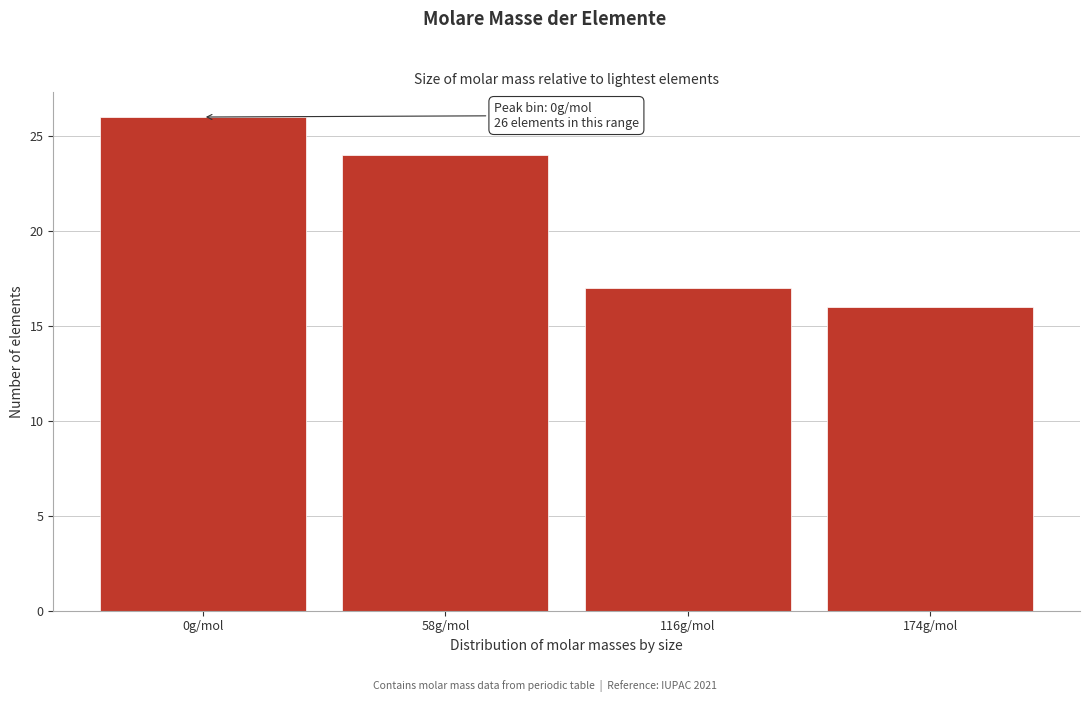

Reading left to right, list all the values displayed in this chart.

0g/mol=26	58g/mol=24	116g/mol=17	174g/mol=16